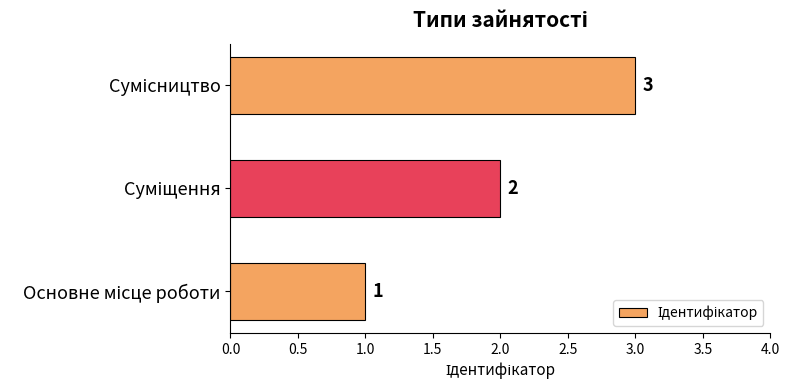

Are the bars grouped side by side (vs. stacked)?

No